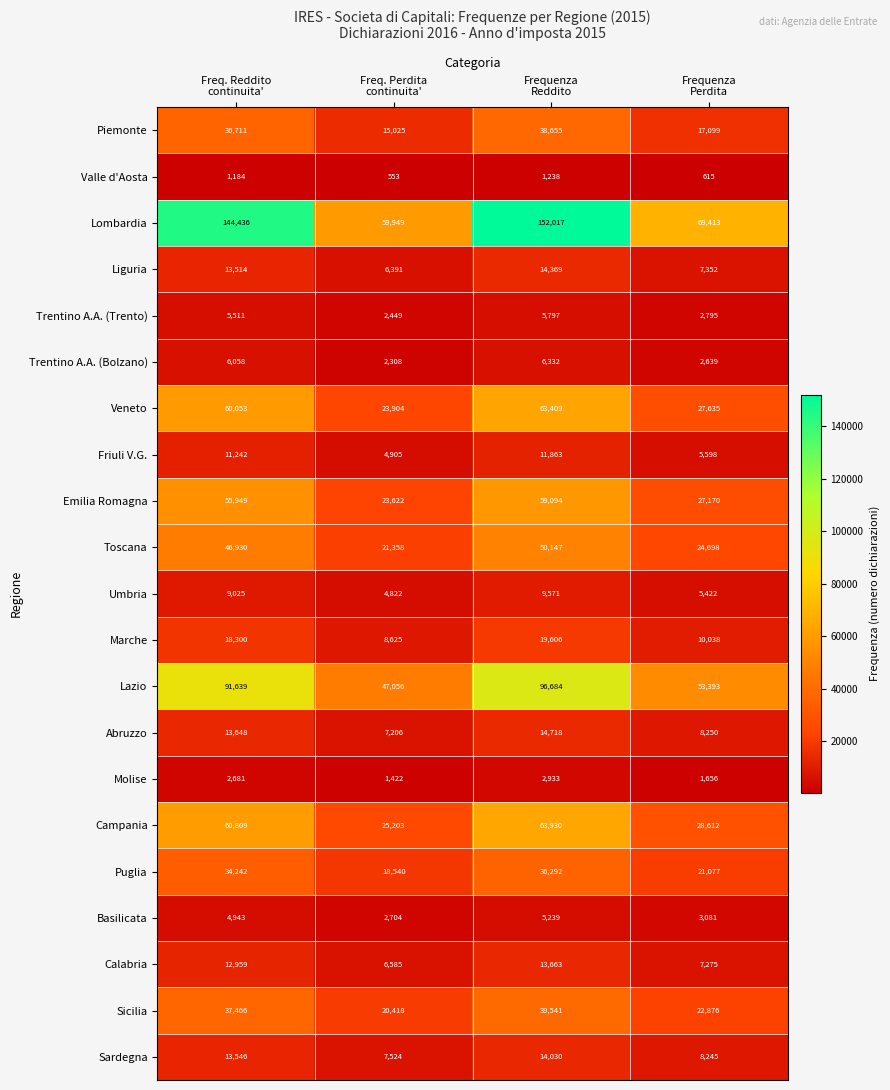

What is the greatest value displayed?

152017